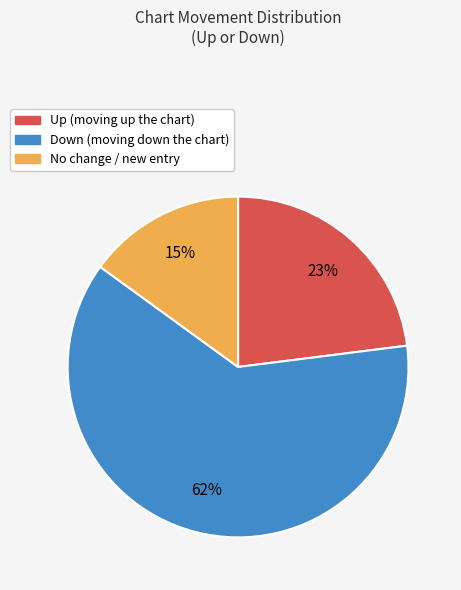

Does any single category account for the majority?

Yes